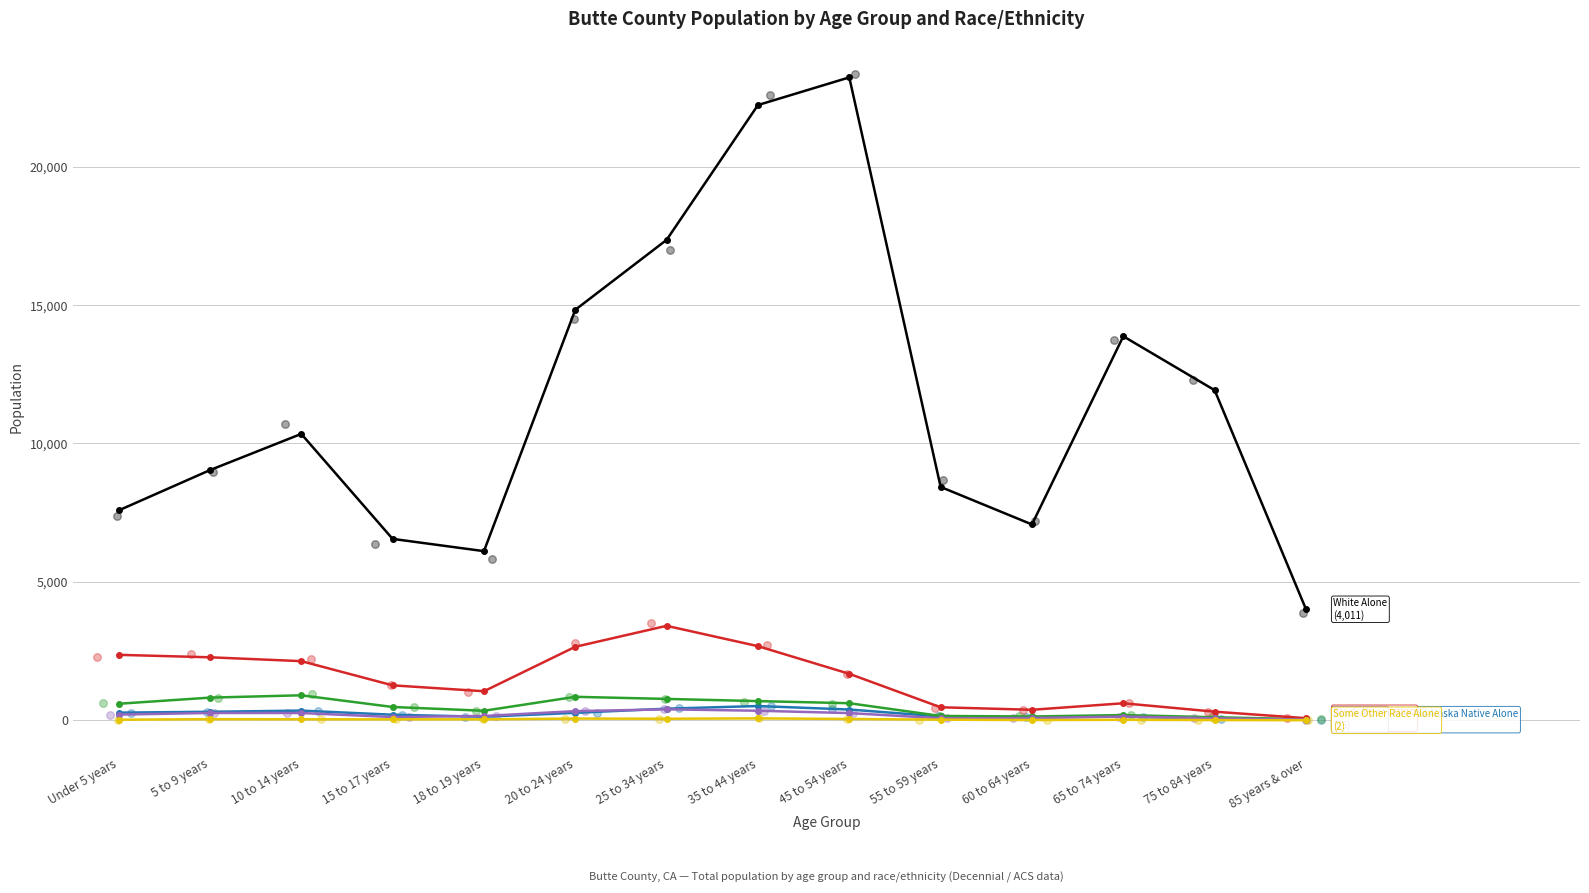

At how many categories does at least one series exceed 15496?

3